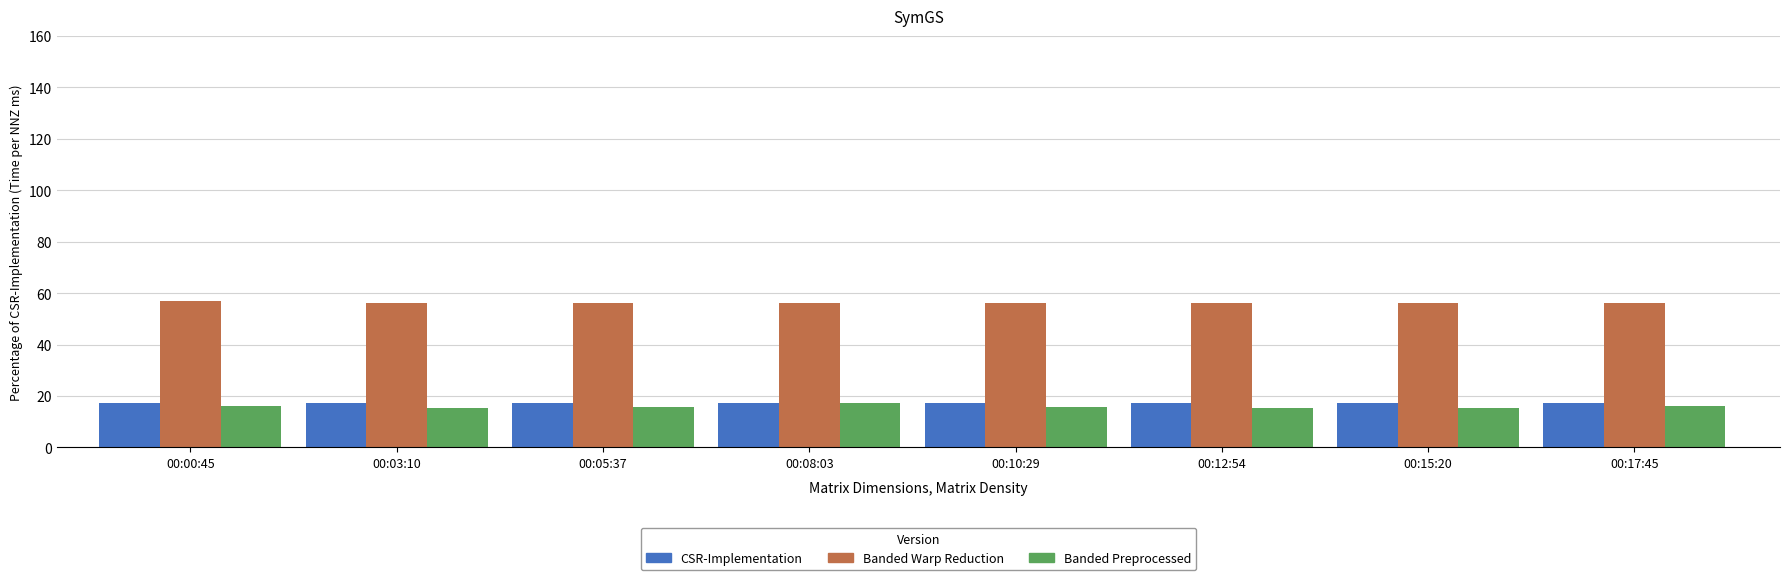

What is the maximum value shown in the chart?

56.8